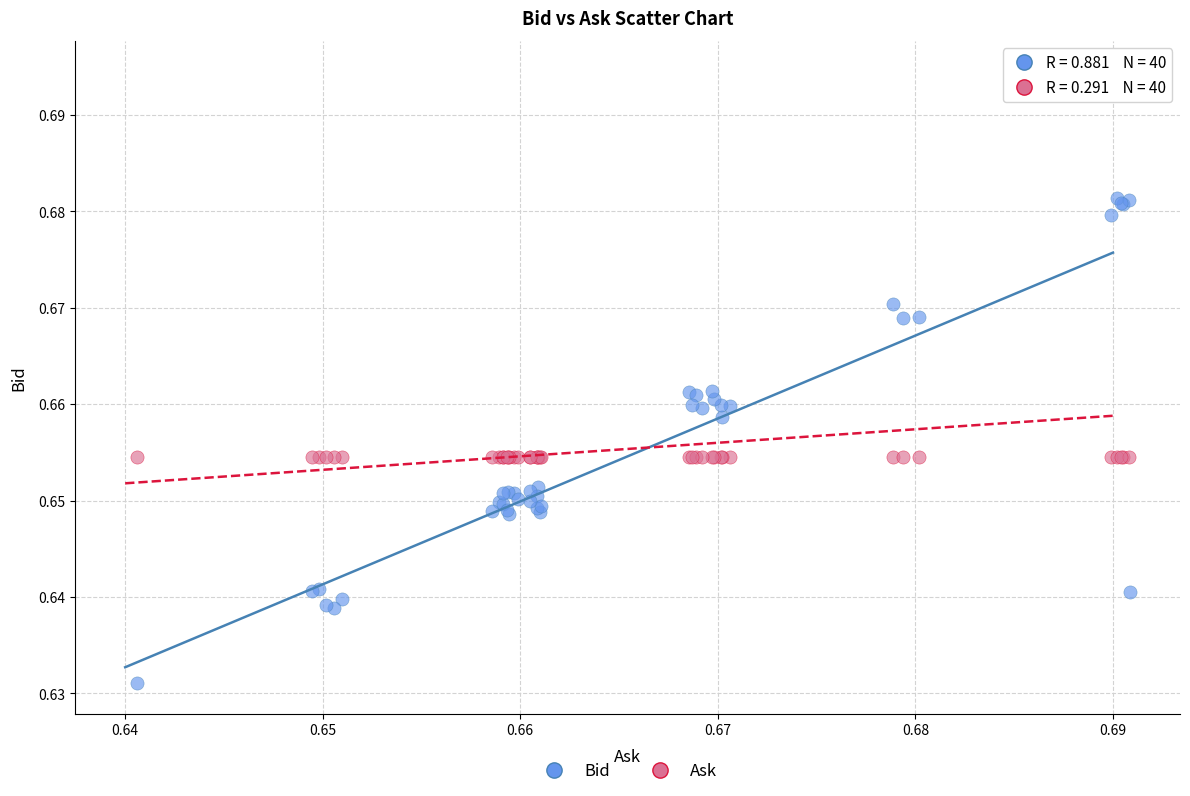

Which series has the largest Y range (max minus min)?

Bid